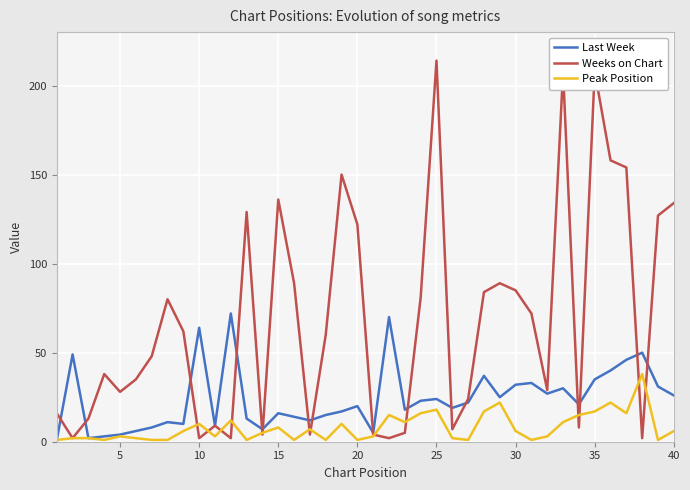

True or false: Last Week has more than 0 points higher than both neighbors.

True